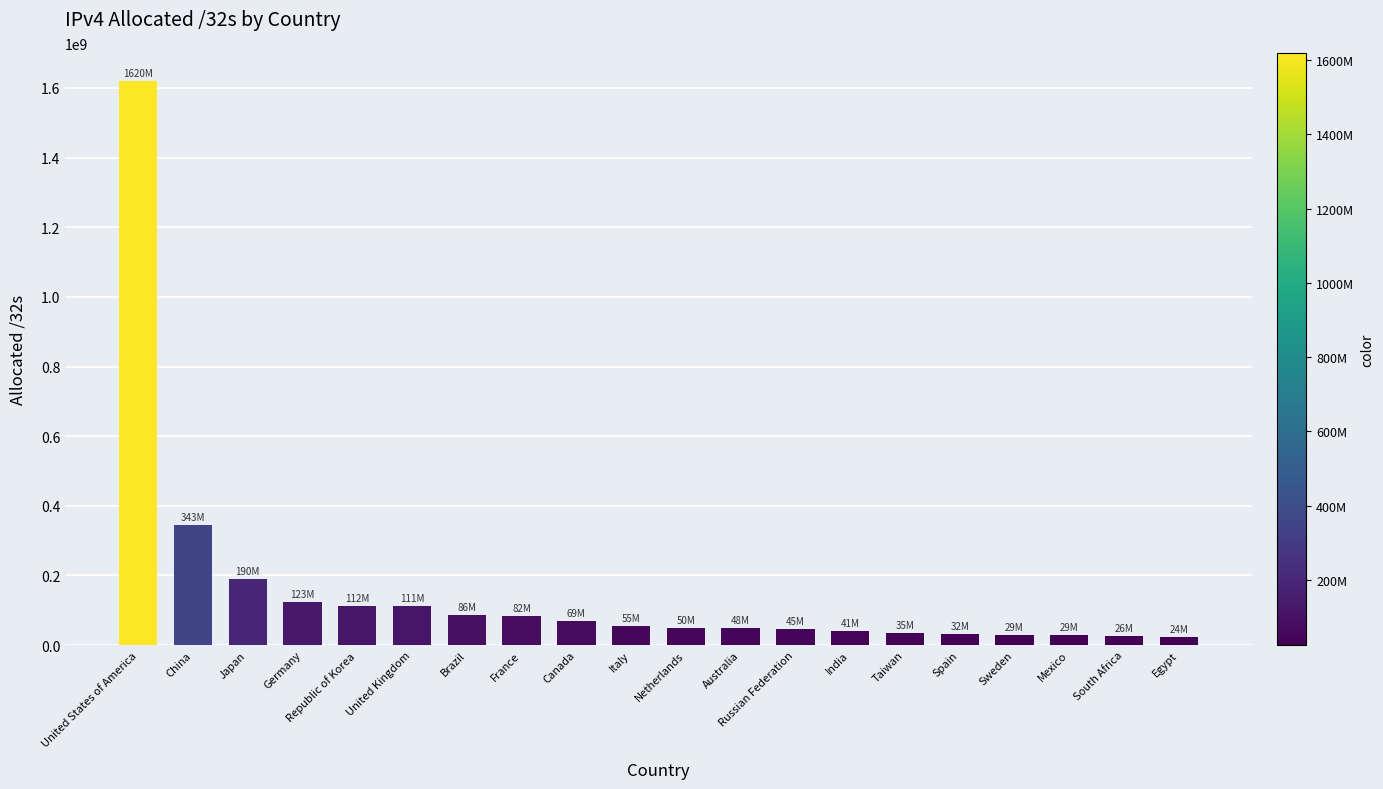

What is the label of the 10th bar from the left?

Italy